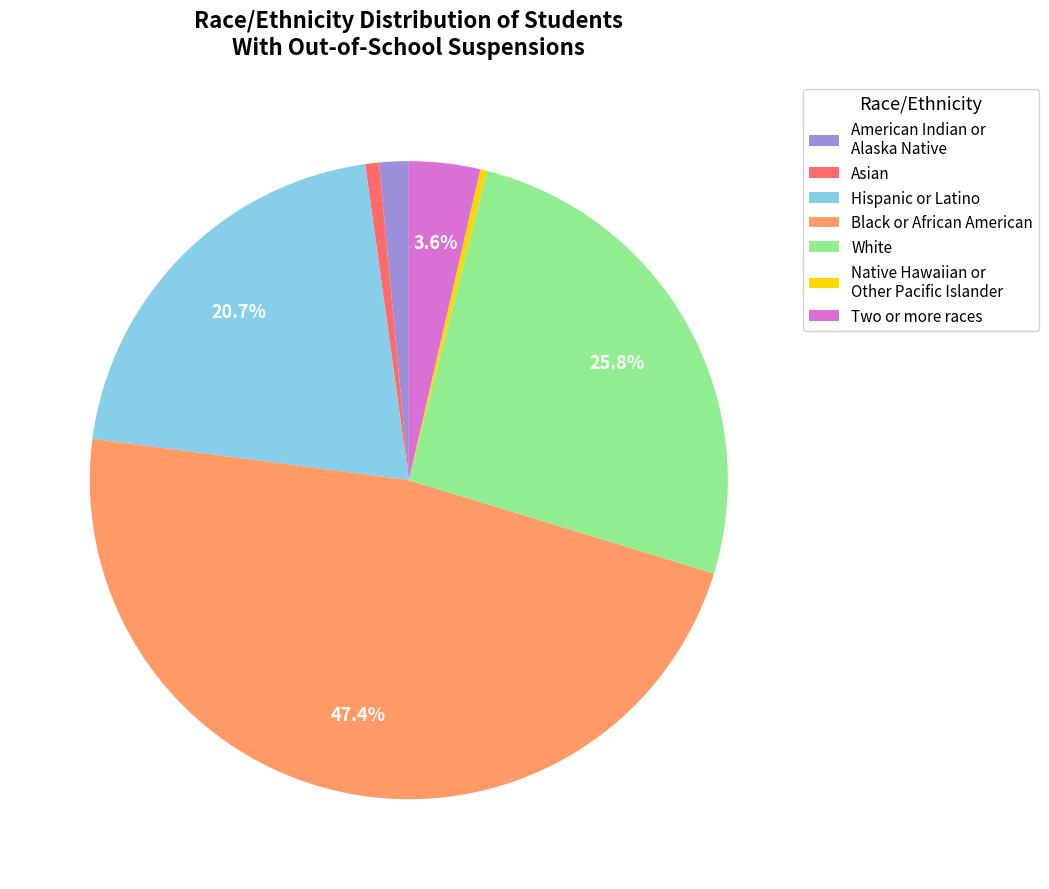

What percentage is NOT represented by Black or African American?

52.6%